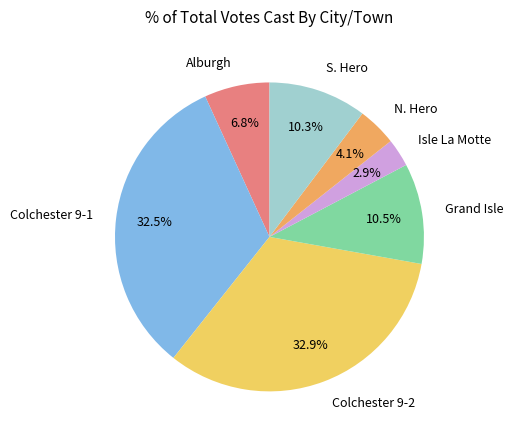

How many slices are in this pie chart?

7